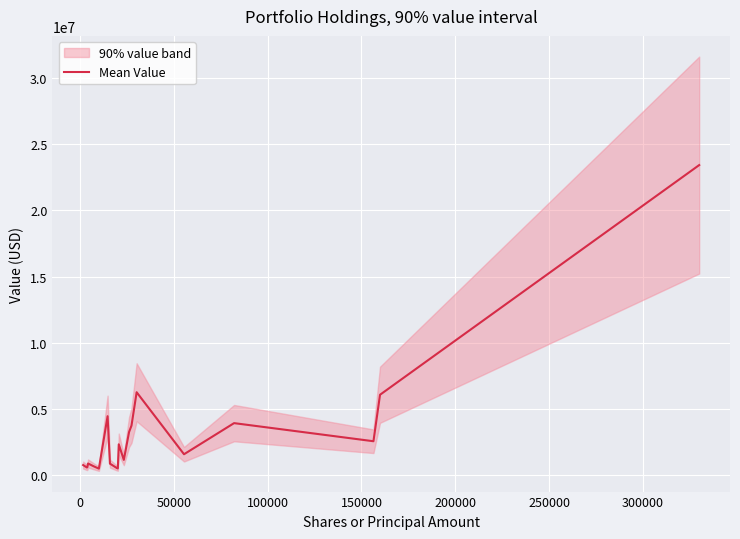

Reading left to right, extract all data points from this chart.

751105	565744	601000	870651	664349	479498	4444967	858072	540299	494856	2321448	1141044	3250974	3733101	6257529	1568613	3921287	2552074	6066338	23431661